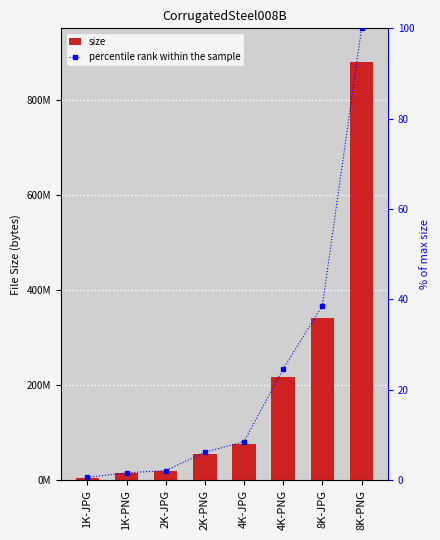

List the labels in order of size value, largest first.

8K-PNG, 8K-JPG, 4K-PNG, 4K-JPG, 2K-PNG, 2K-JPG, 1K-PNG, 1K-JPG